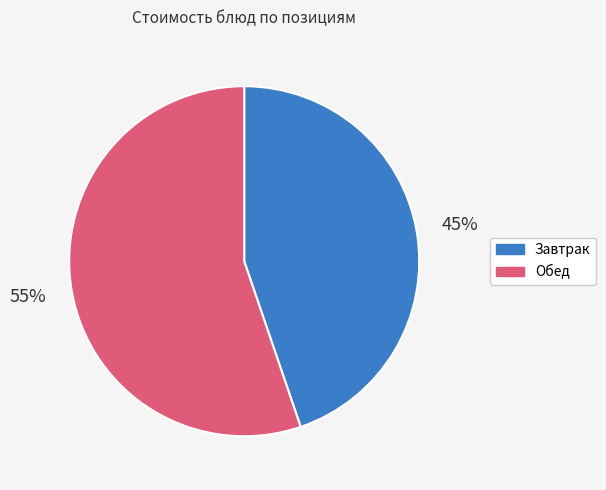

To the nearest percent, what is the average slice percentage?

50%